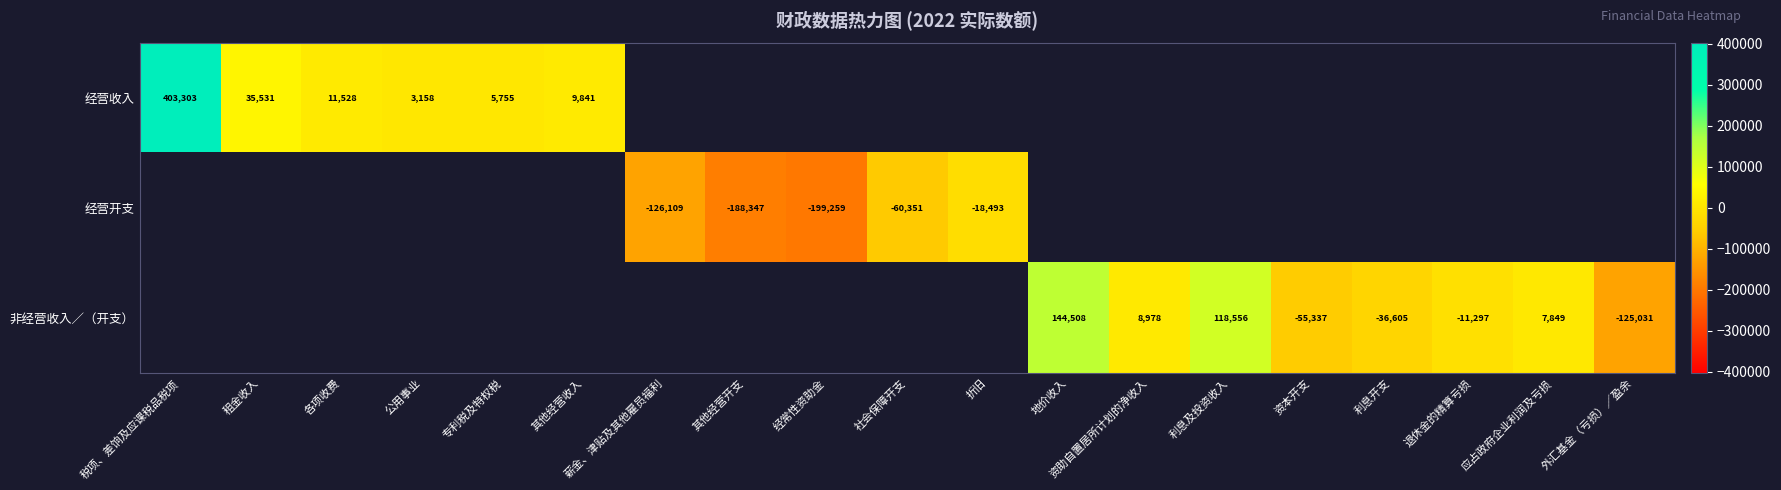

The value of 非经营收入∕（开支） at 应占政府企业利润及亏损 is 4375. True or false?

False